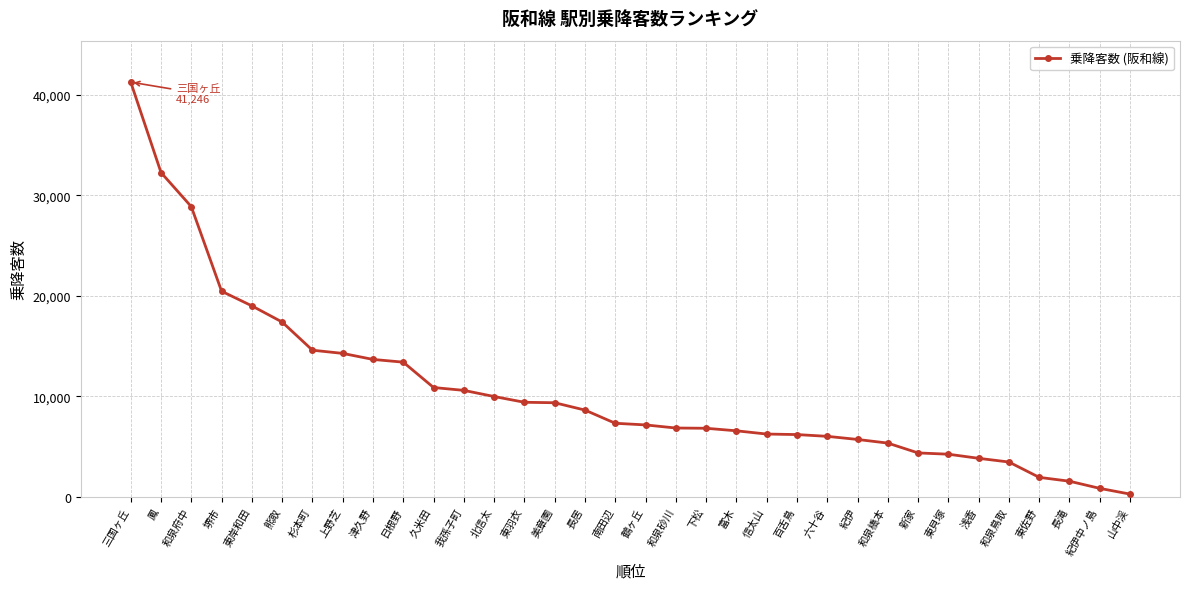

At which label is the value closest to 20756?

堺市